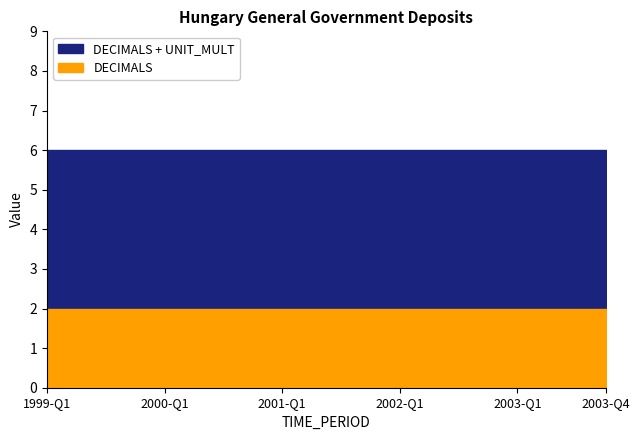

True or false: UNIT_MULT and Deposits (OBS_VALUE) cross at least once.

False